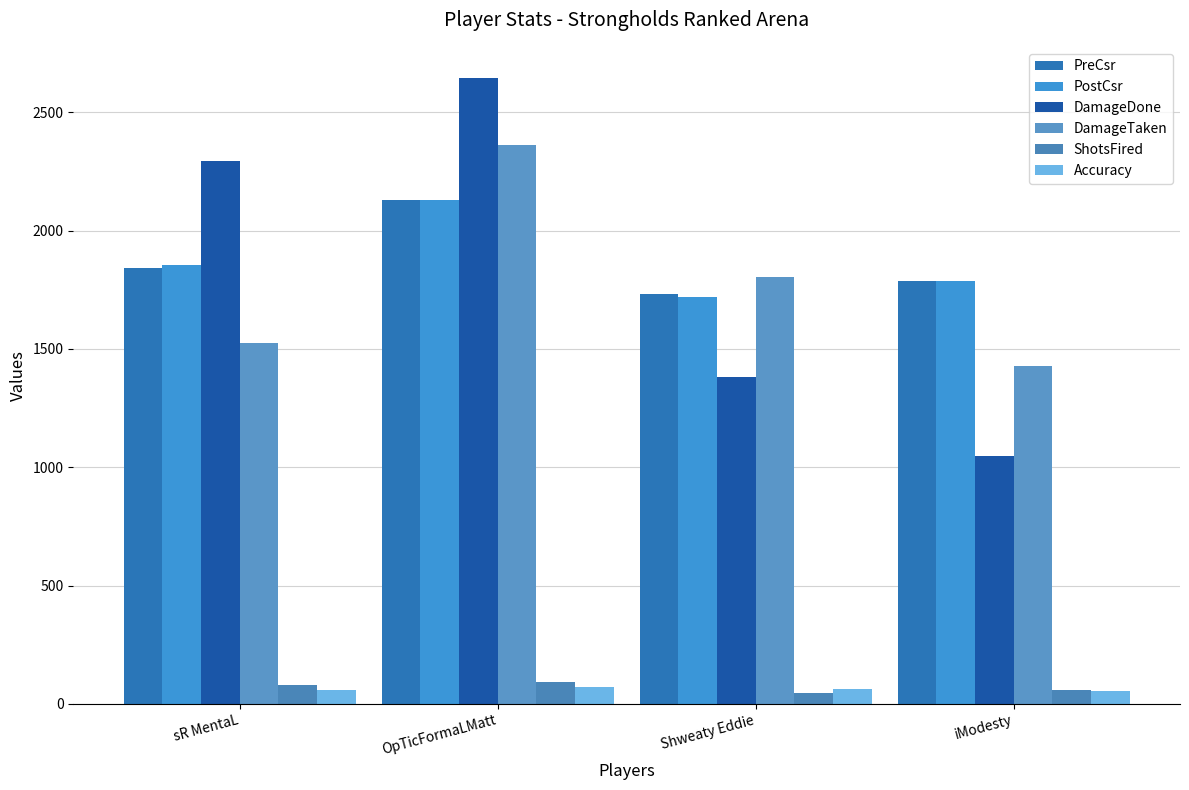

Count the number of data series in this chart.

6